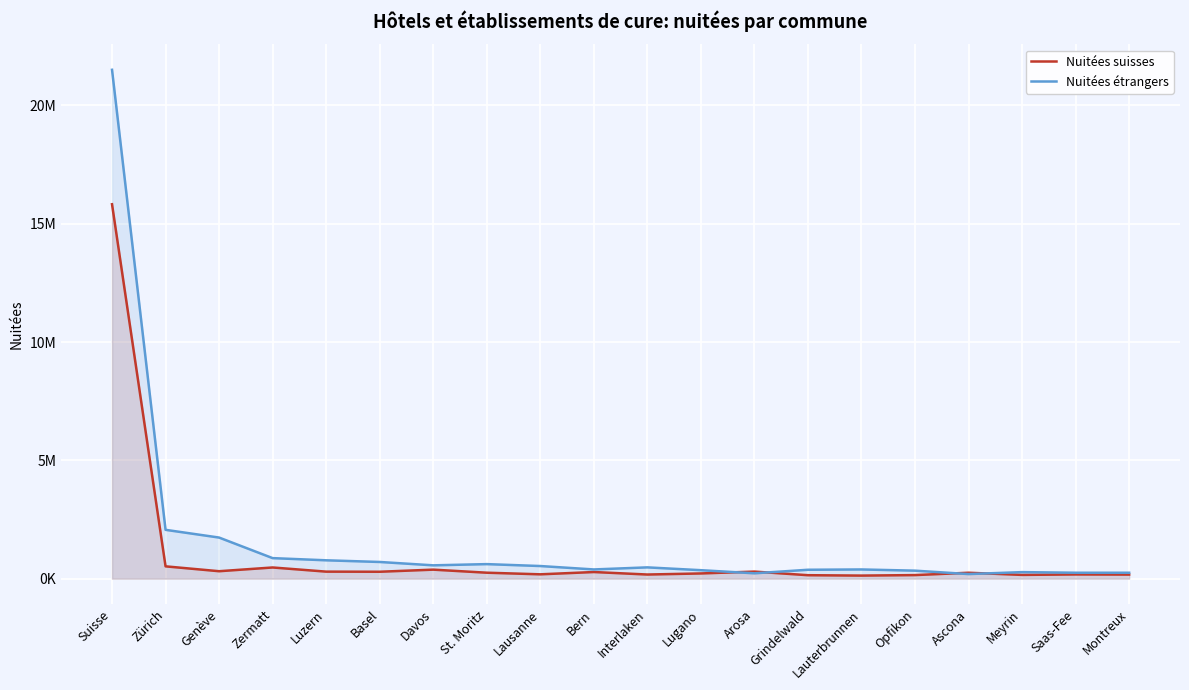

Where is Nuitées suisses nearest to the value 7977035?

Zürich